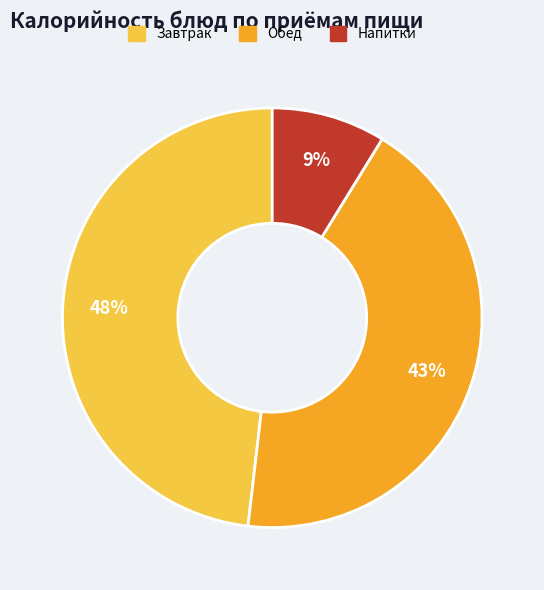

True or false: Напитки accounts for 3% of the total.

False